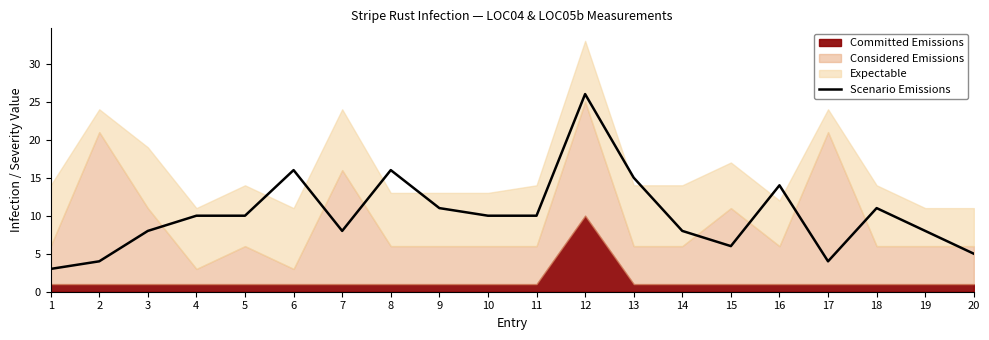

Which has a higher value, 12 or 20?

12